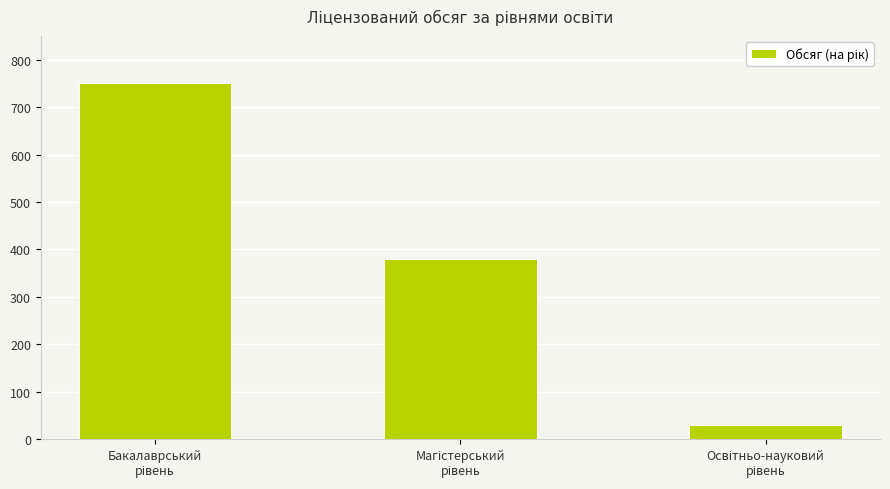

What is the smallest value displayed?

30